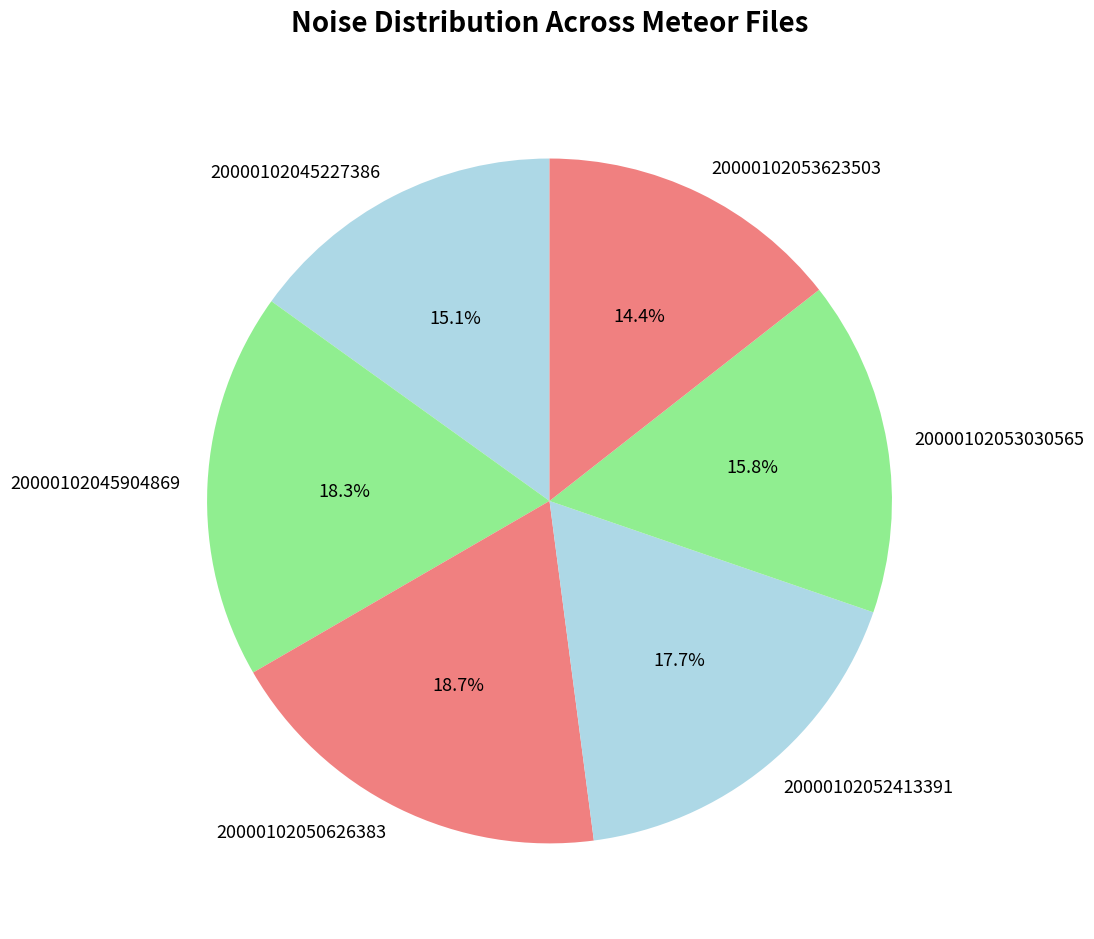

To the nearest percent, what percentage of the pie is 20000102053030565?

16%